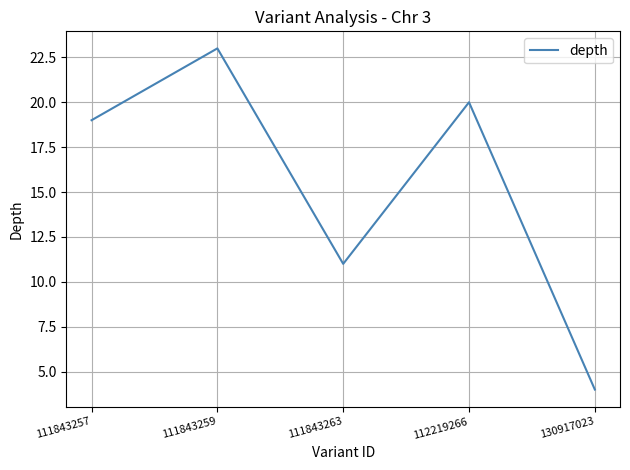

At which category does the data reach its first local valley?

111843263